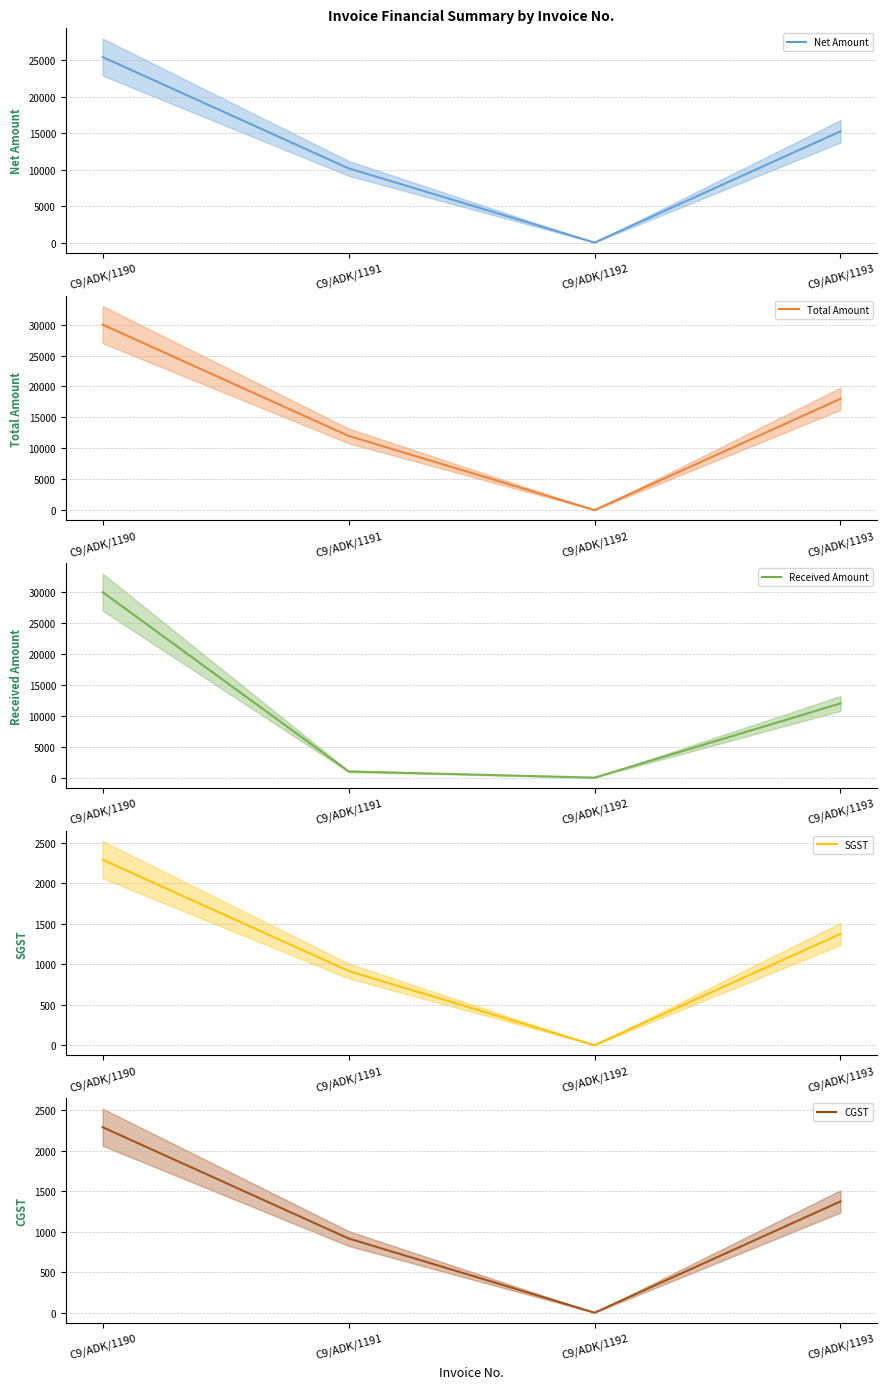

At C9/ADK/1192, list the series in order from largest to smallest.

Net Amount (mean), Total Amount (mean), Received Amount (mean), SGST (mean), CGST (mean)